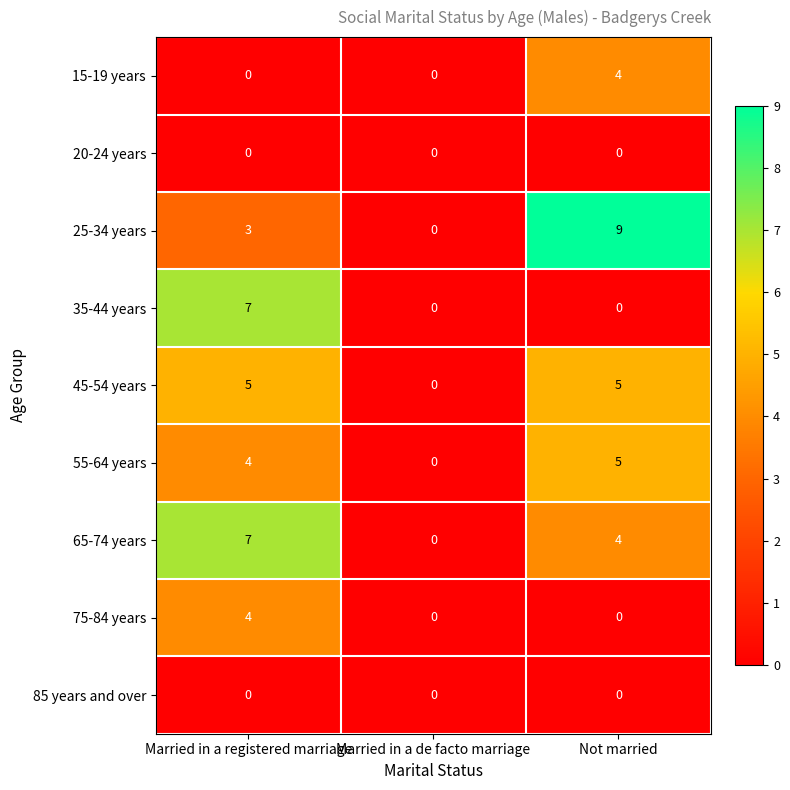

The 75-84 years series shows -2 at Married in a de facto marriage. True or false?

False